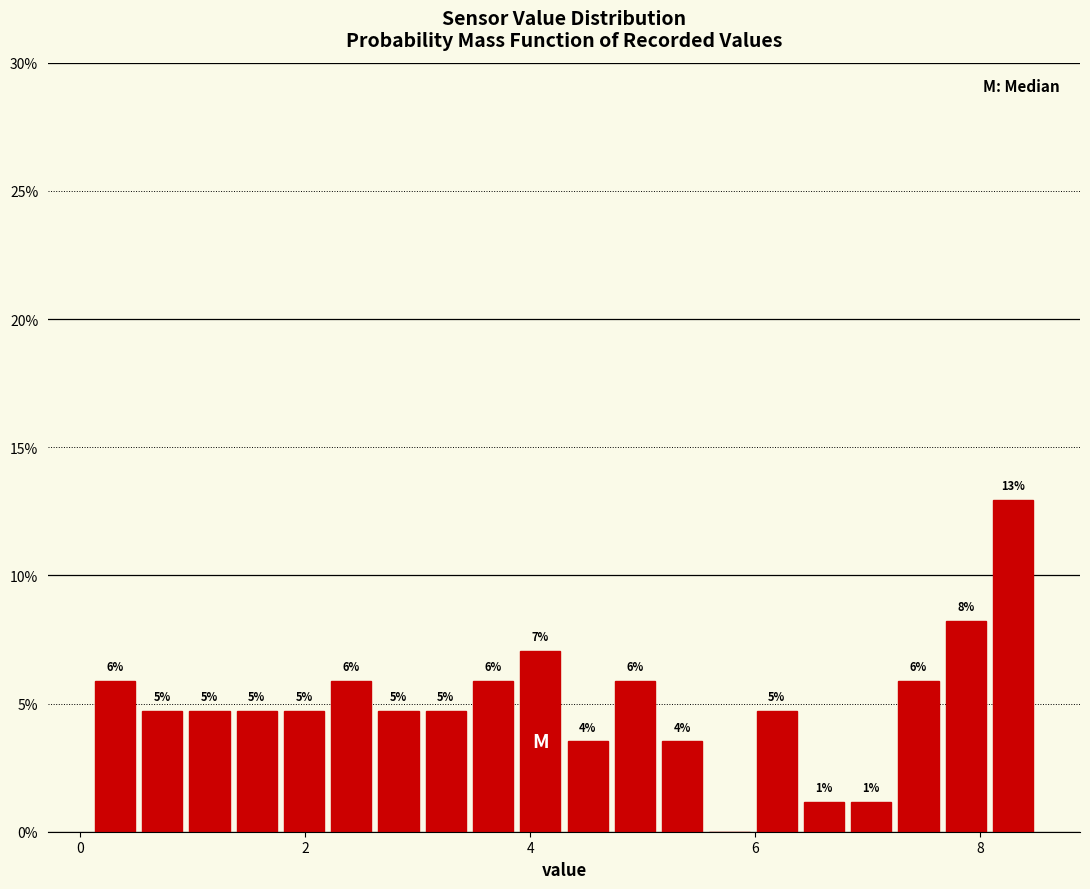

Around what value on the x-axis is the tallest bar? Give the approximate position of its centre, as read against the axis.

8.2